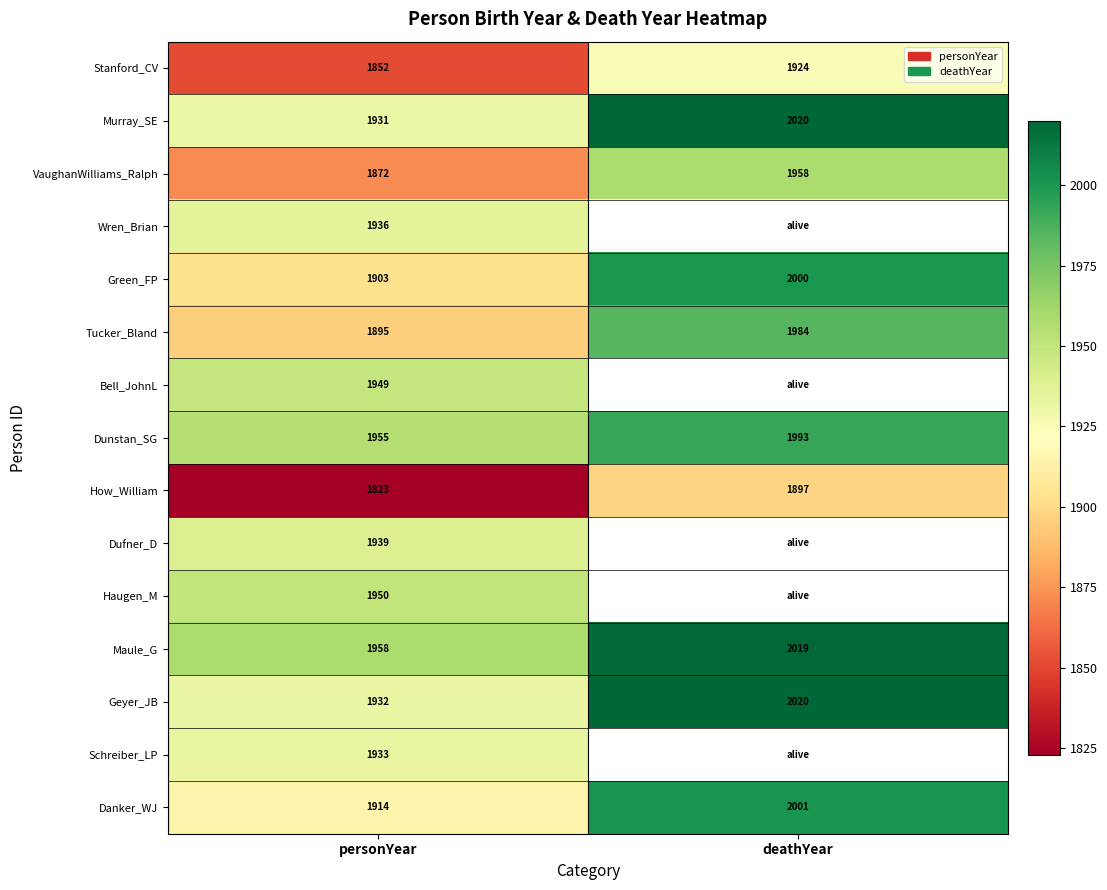

What is the difference between the maximum and minimum values in the Dunstan_SG series?

38